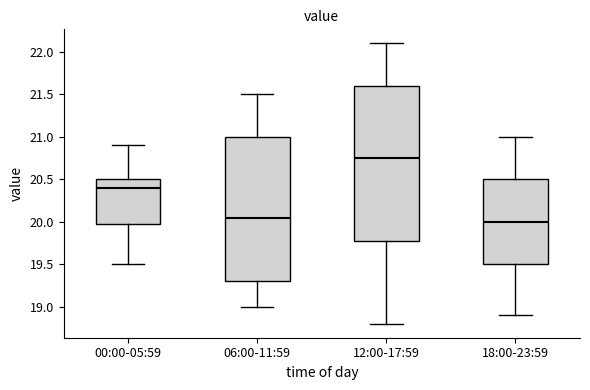

Which box is the tallest, from its lower edge to its upper edge?

12:00-17:59